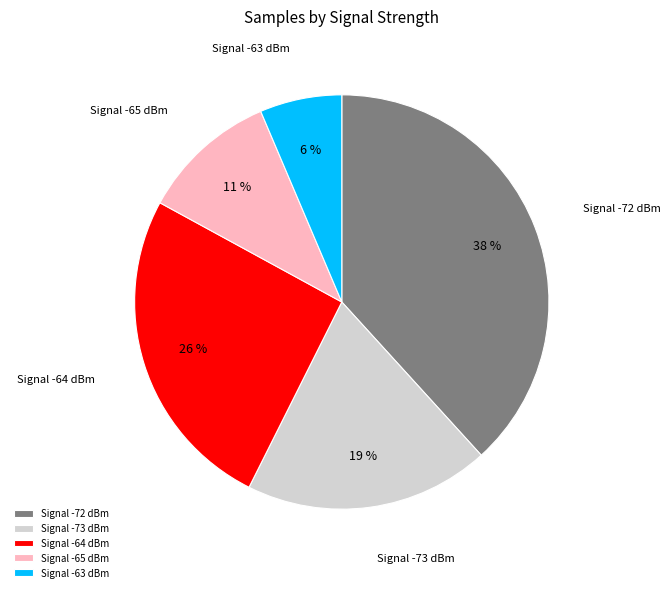

What percentage is the Signal -63 dBm slice, to the nearest percent?

6%